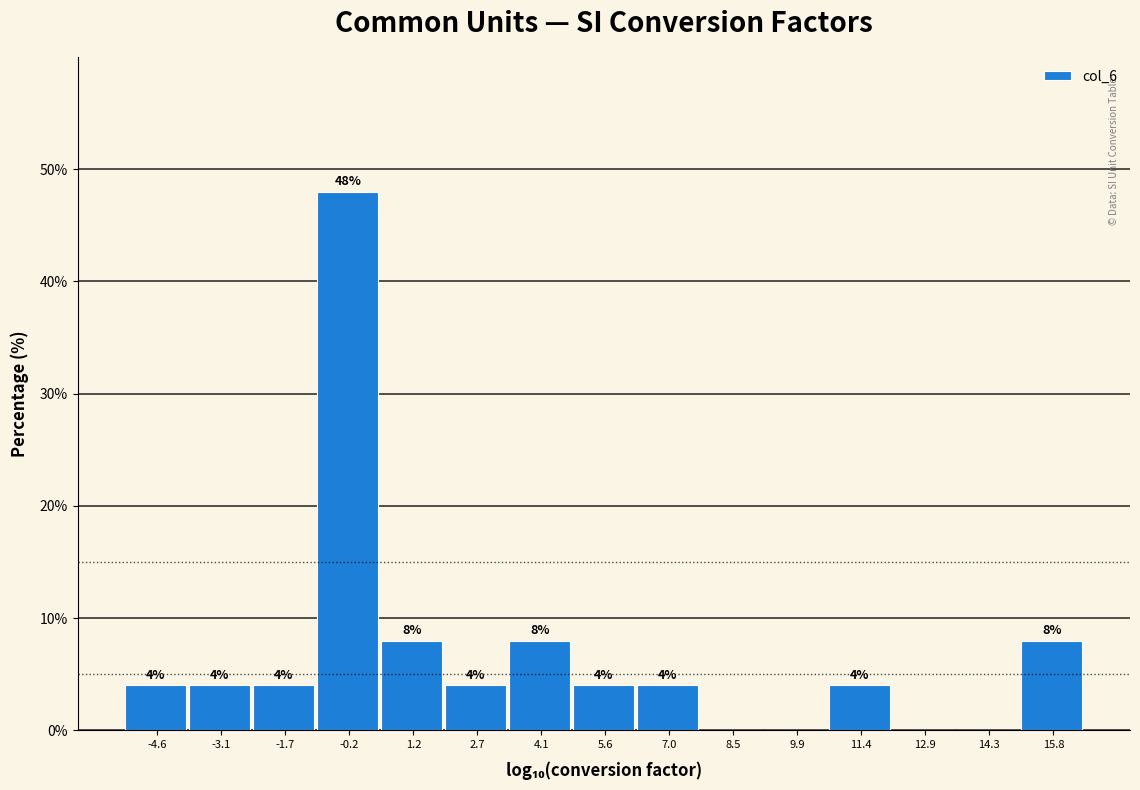

Over which range of the x-axis is the bar tallest?

-1.0 to 0.4